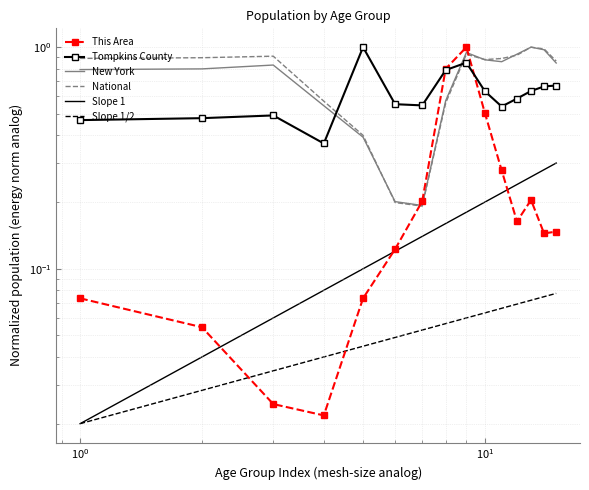

True or false: Tompkins County has a value of 0.5 at 10 to 14 years.

True